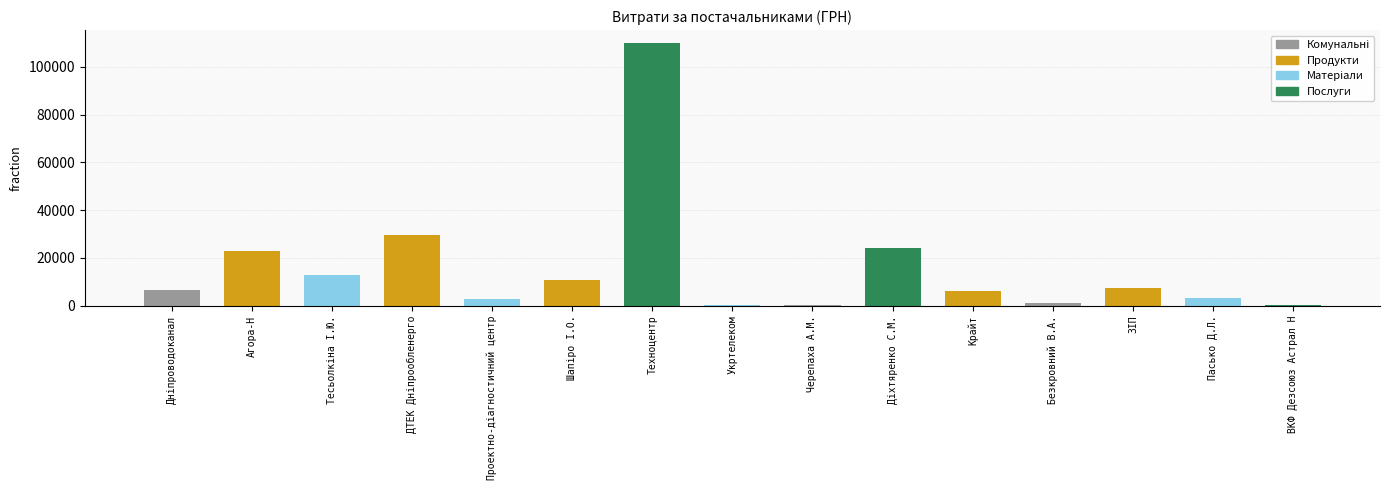

At which category does the chart reach its peak across all series?

Техноцентр